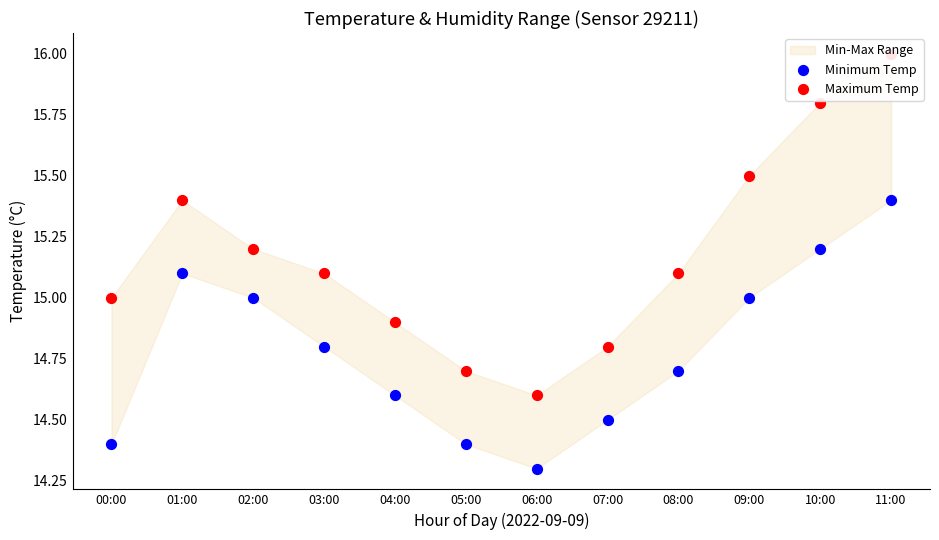

Which series has the largest total across all categories?

Maximum Temp